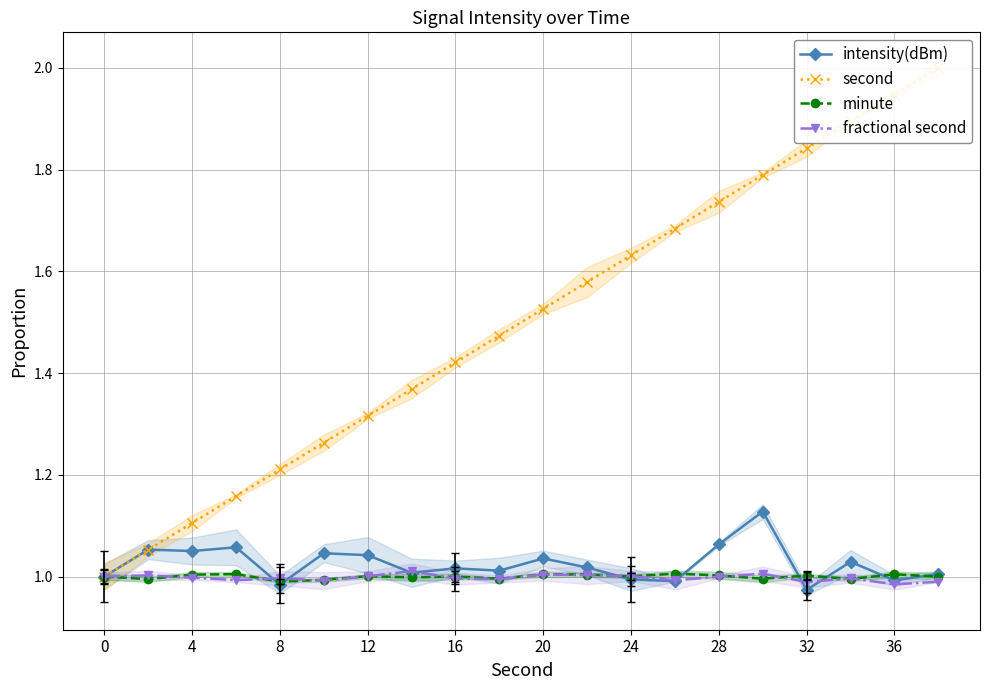

The value of minute at 28 is 1.7. True or false?

False